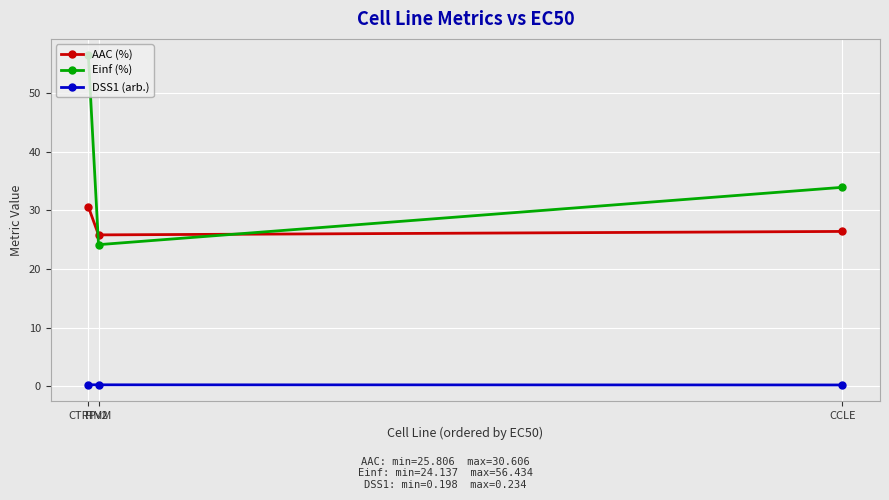

What is the label of the 3rd point from the left?

CCLE